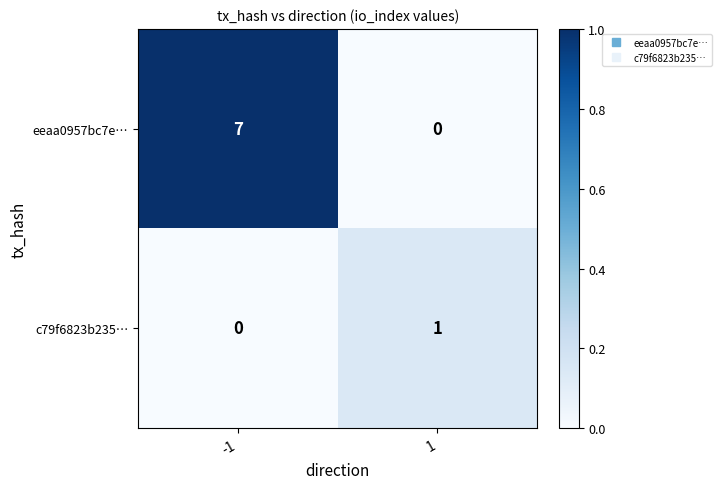

Which series has the widest spread of values?

eeaa0957bc7e…